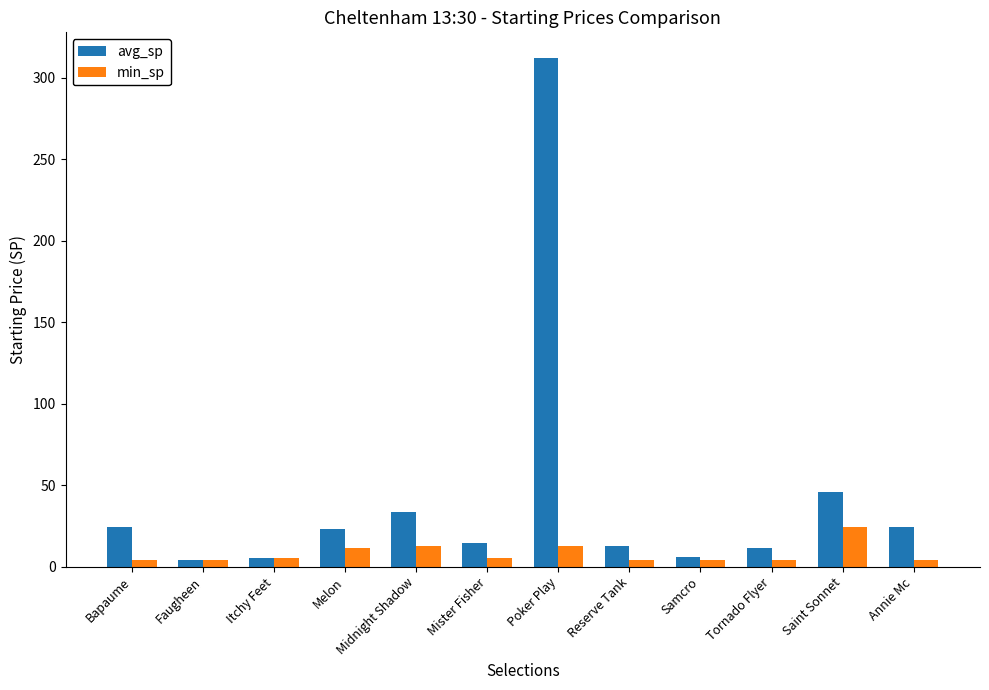

What is the label of the 10th bar from the left?

Tornado Flyer